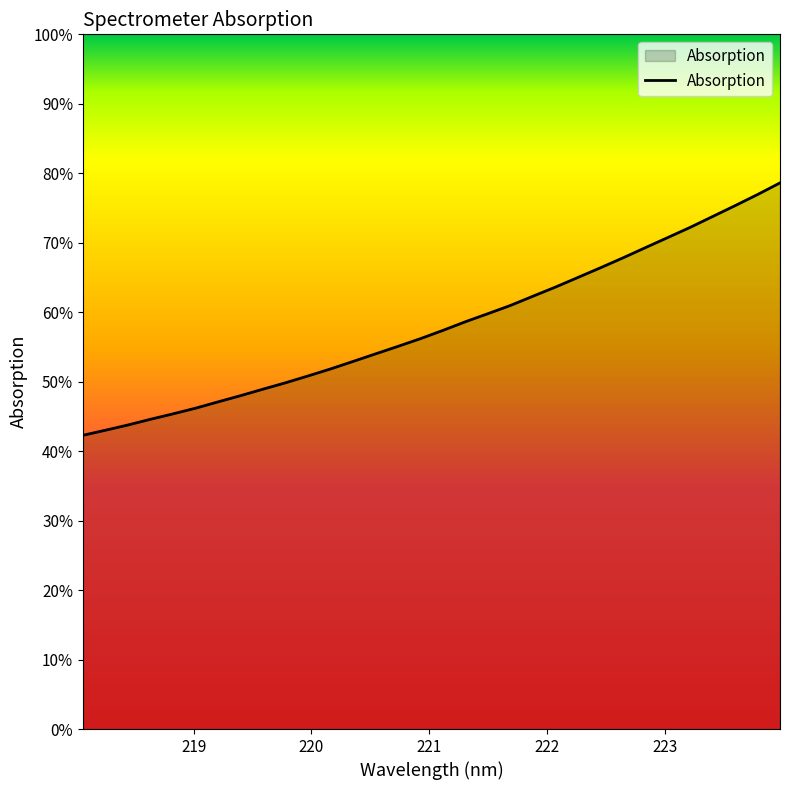

Which category has the lowest value across all series?

218.0596